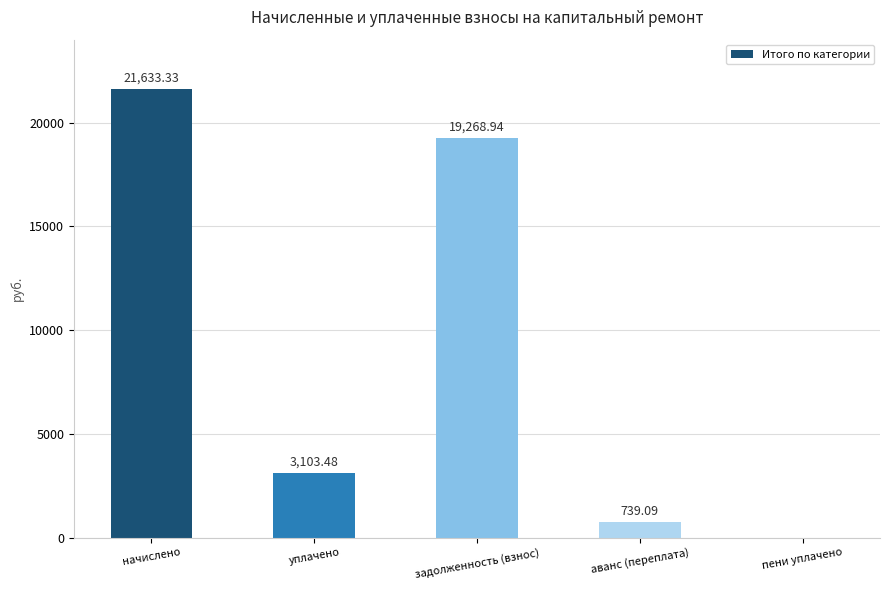

How many positive values are there?

4